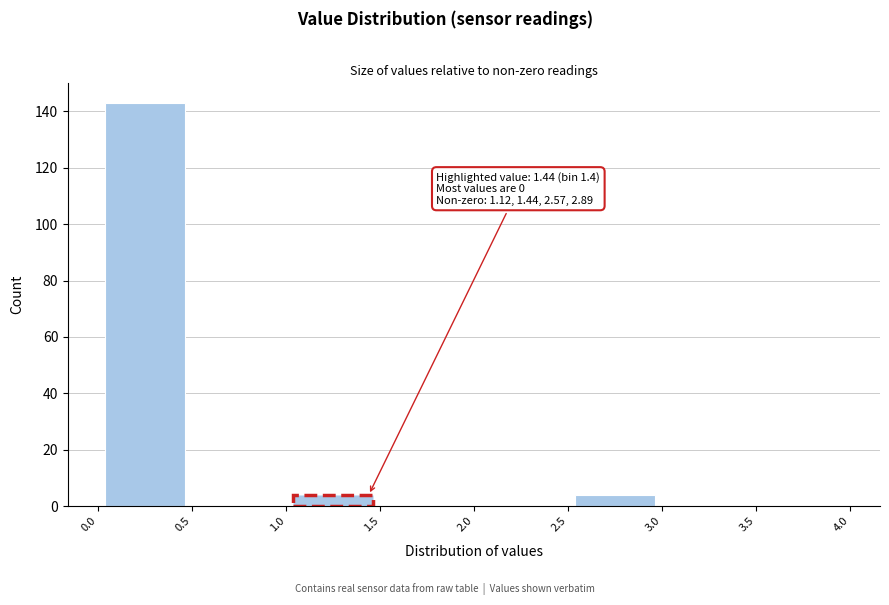

Which range on the x-axis has the tallest bar?

0.0 to 0.5